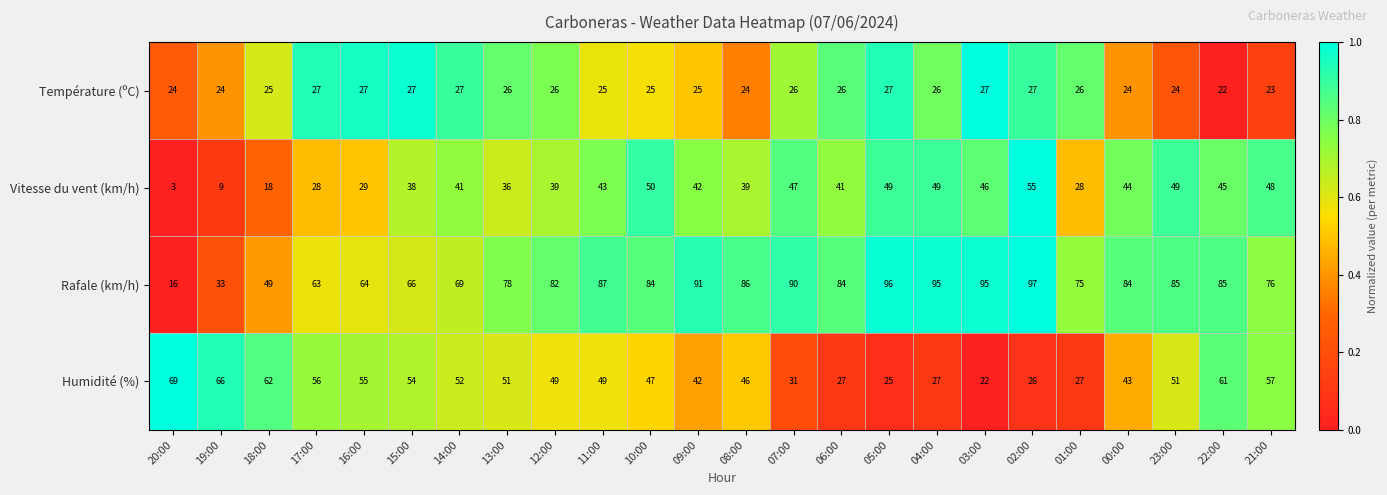

What is the difference between the highest and lowest values at 18:00?

44